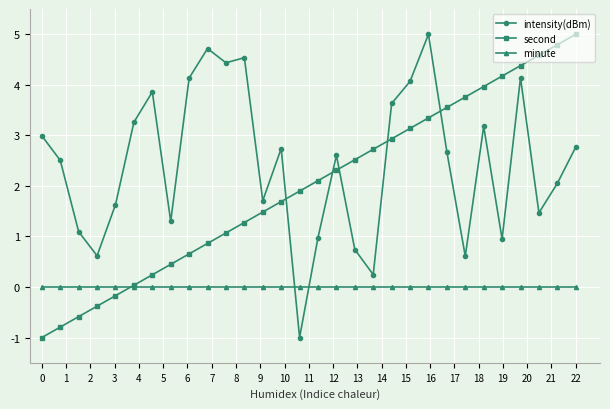

How many times do intensity(dBm) and minute cross each other?

2